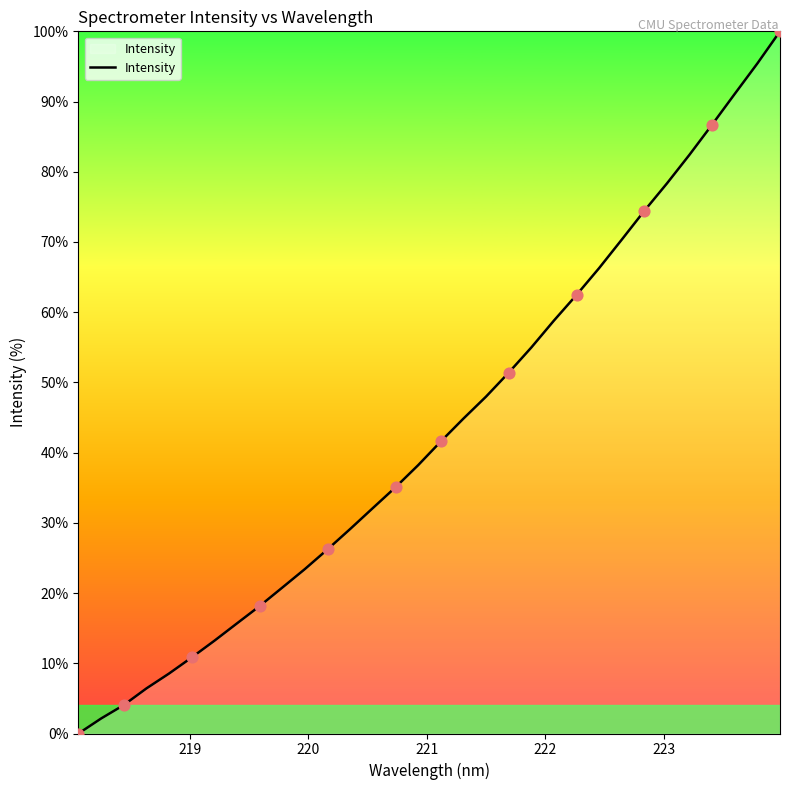

What is the difference between the maximum and minimum values?

100.0